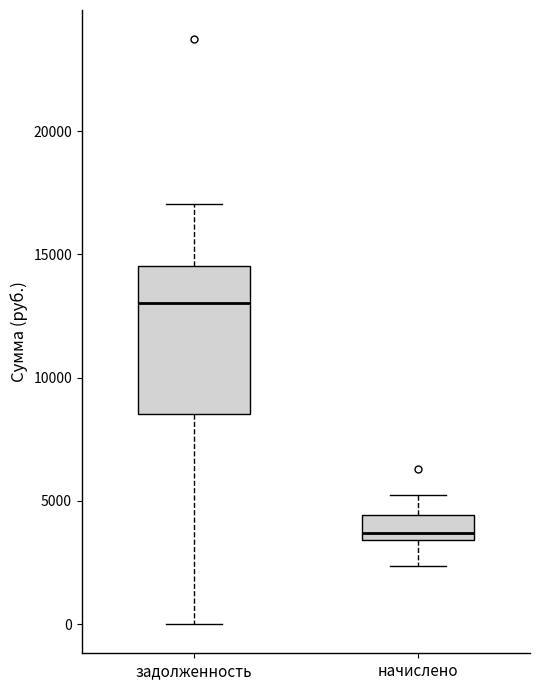

Reading left to right, transcribe this box plot: for each box, give where its median line is, the range the box spans, and where its two whiskers end, as read against the y-axis. The values are not printed on the chart, so give them approximately, as read against the axis.

задолженность: median 13000, box 8500 to 14500, whiskers 0 to 17000
начислено: median 3500 (just above the box's lower edge), box 3500 to 4500, whiskers 2500 to 5000